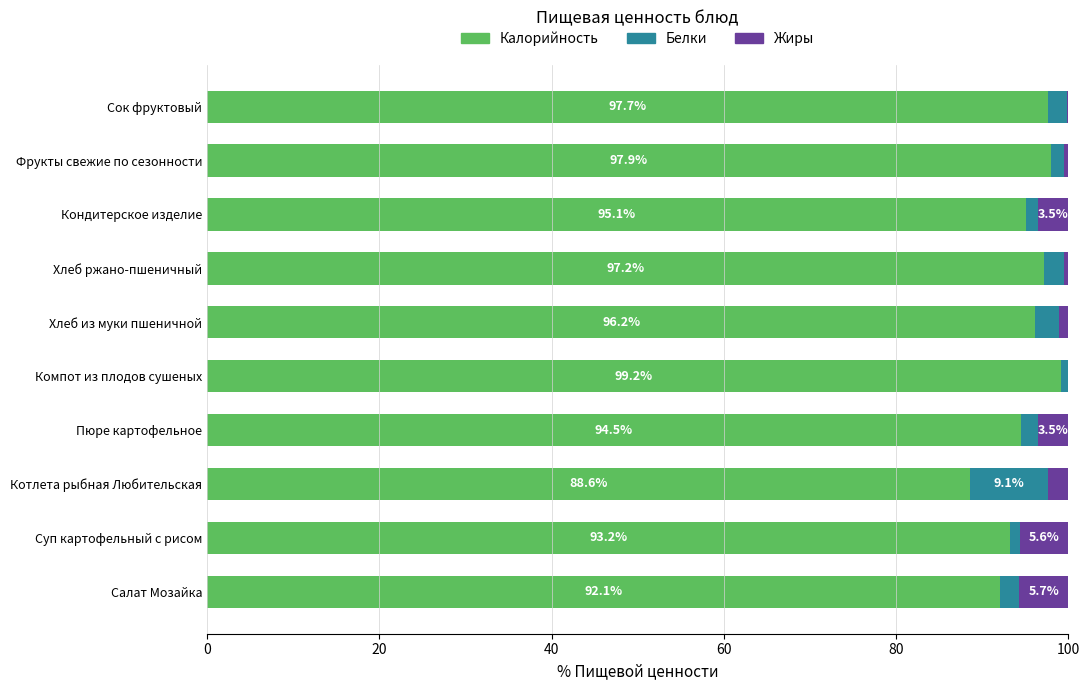

At which label is Калорийность closest to 93?

Суп картофельный с рисом